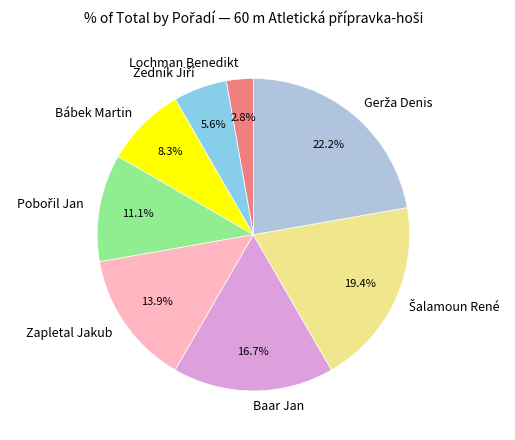

What portion of the pie excludes Baar Jan?

83.3%